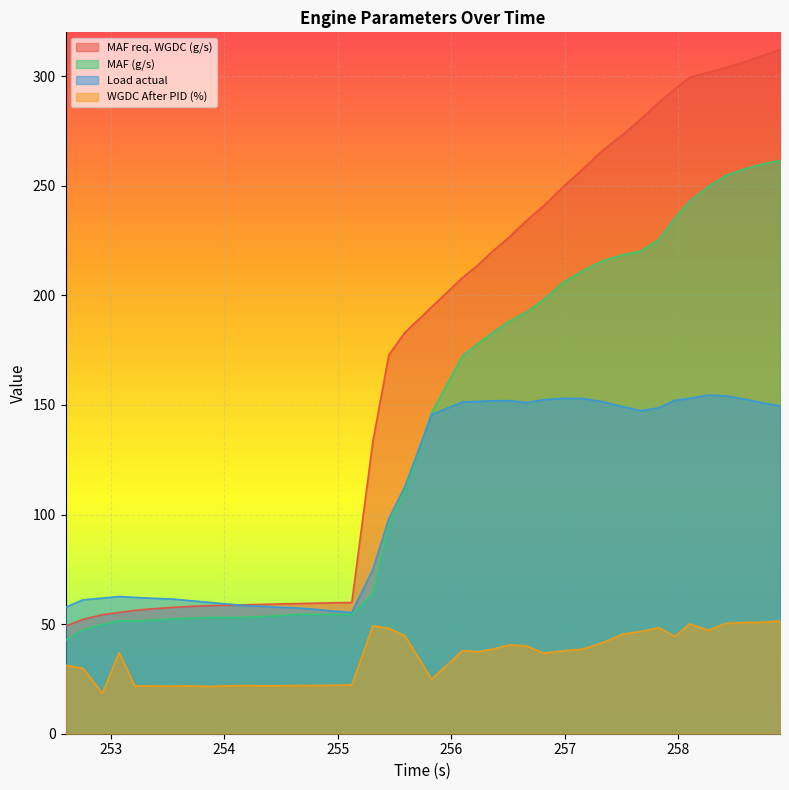

Which series changed the most between 256.983 and 257.343?

MAF req. WGDC (g/s)